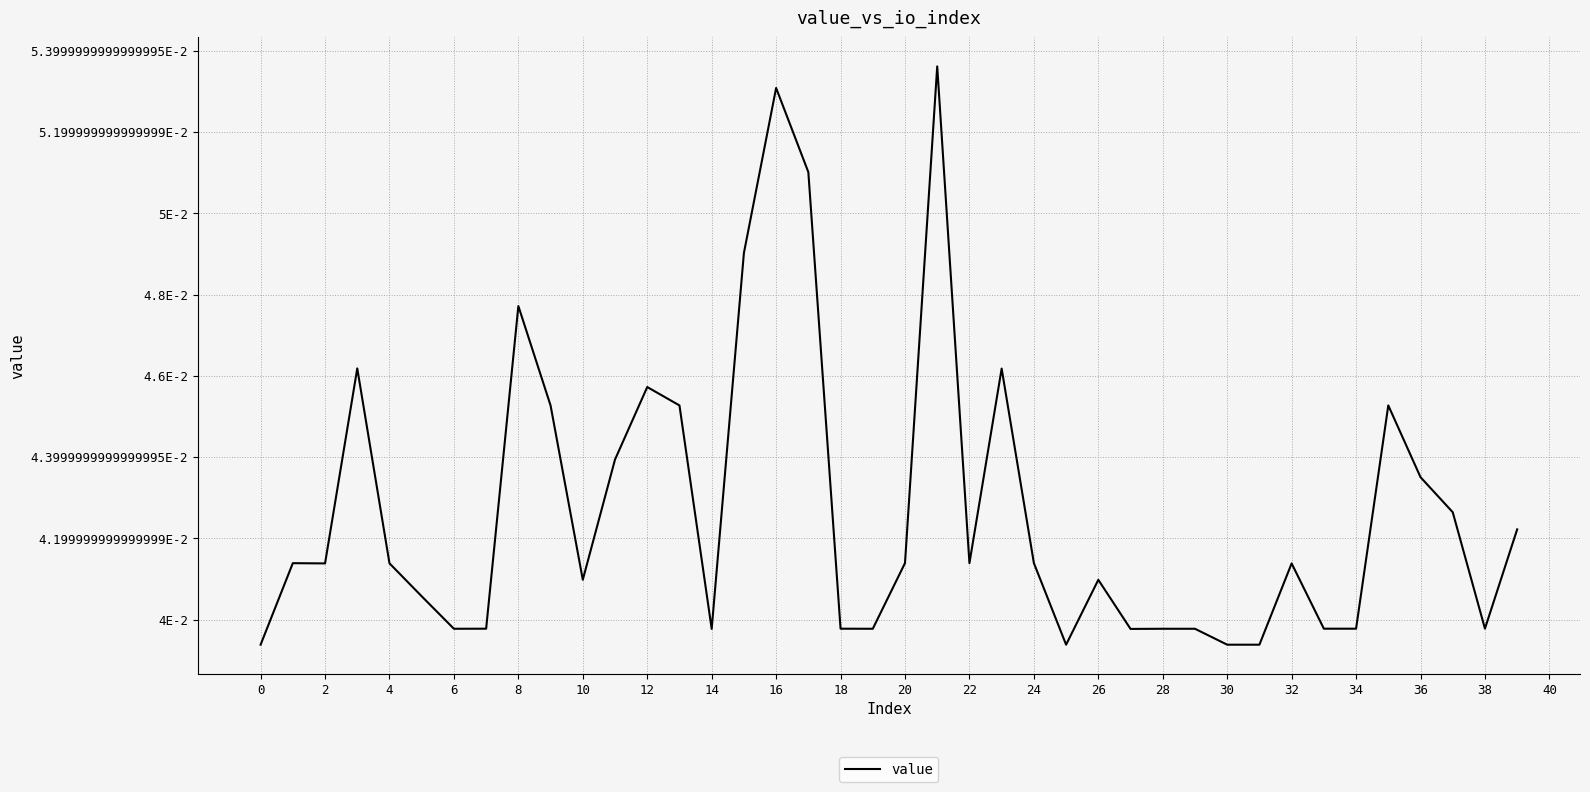

Does the chart display data point markers on the line(s)?

No